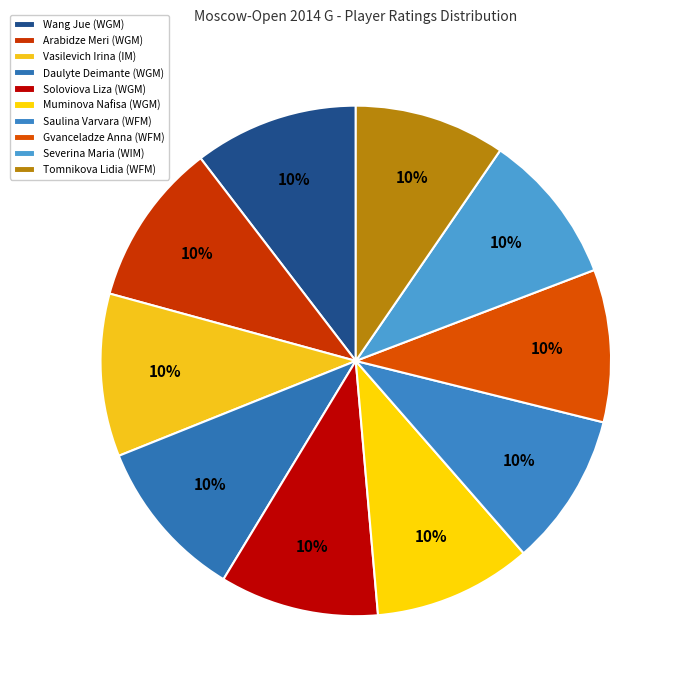

True or false: Wang Jue (WGM) accounts for 10% of the total.

True